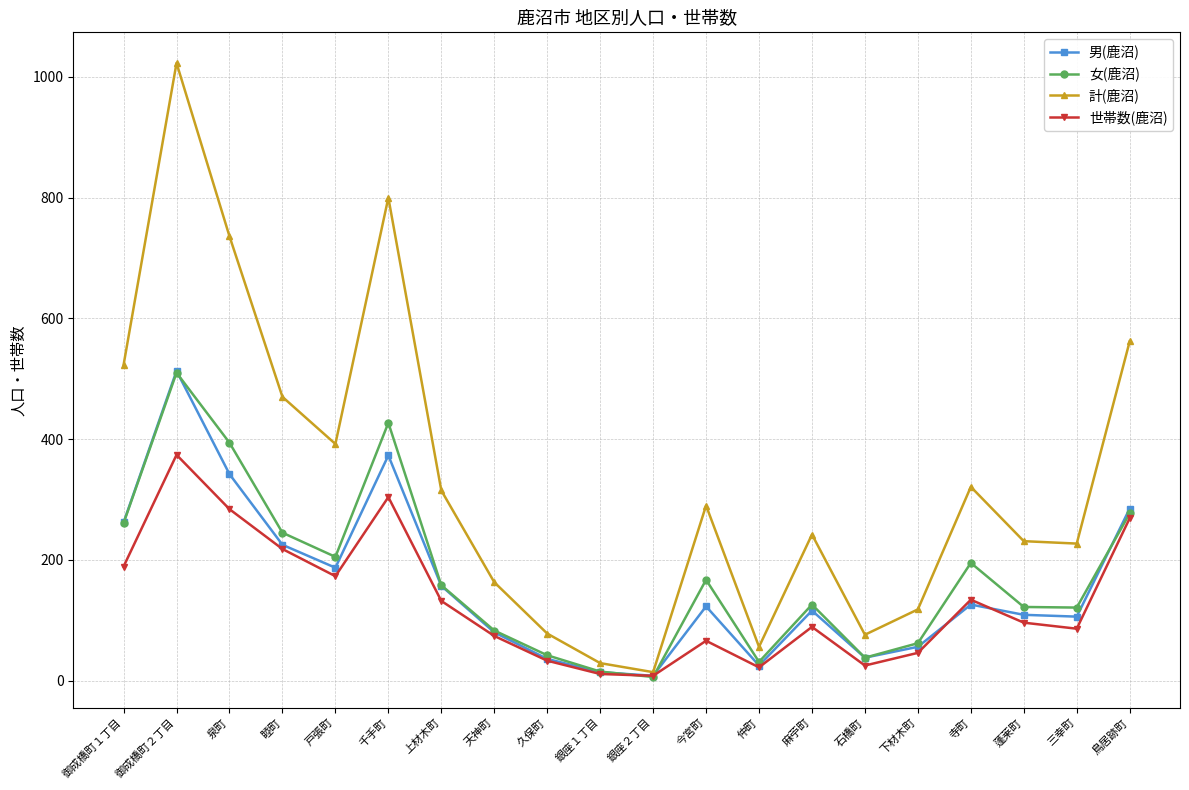

Which series has the widest spread of values?

計(鹿沼)